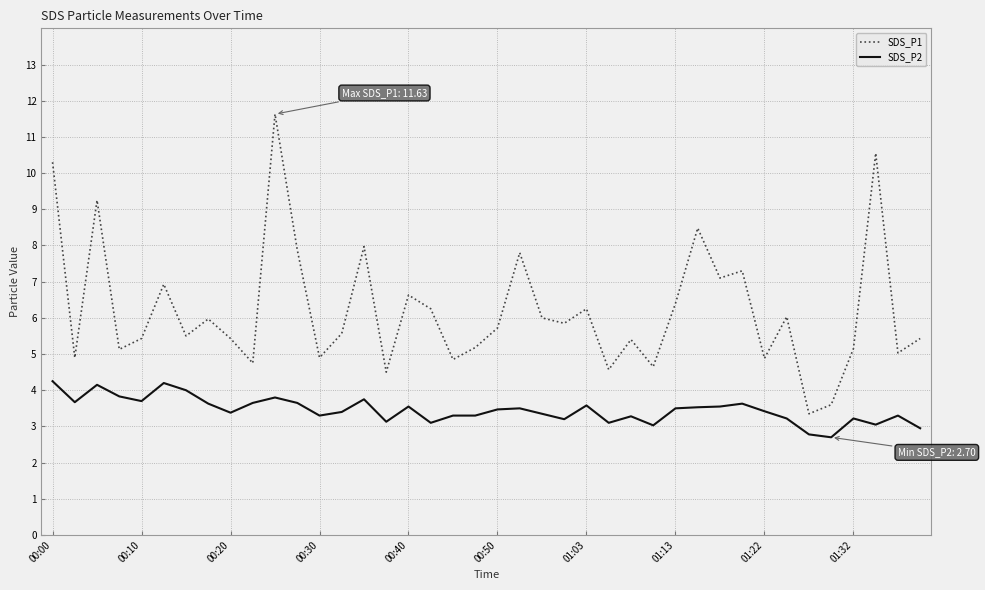

Rank the series by their maximum value, from highest to lowest.

SDS_P1, SDS_P2